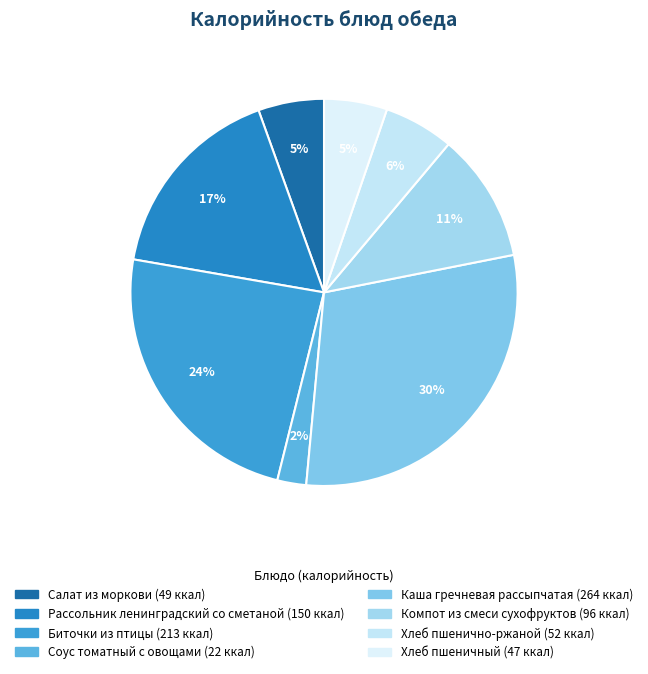

To the nearest percent, what is the difference between the largest and smallest slice percentages?

27%